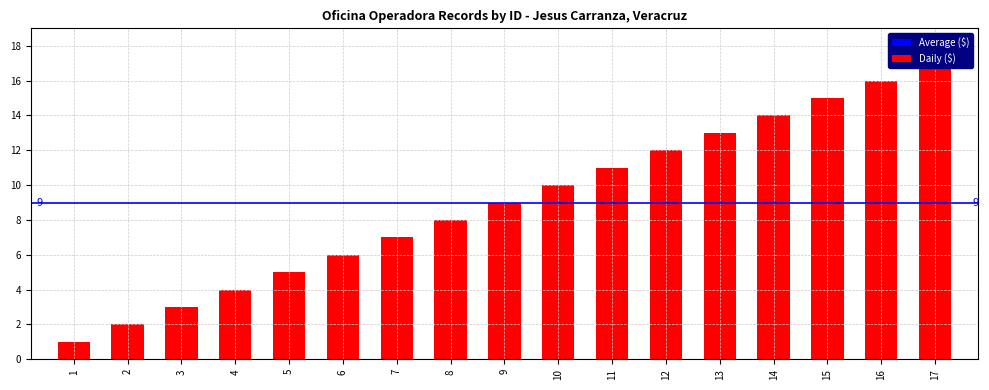

The chart shows a value of 2 at 3. True or false?

False